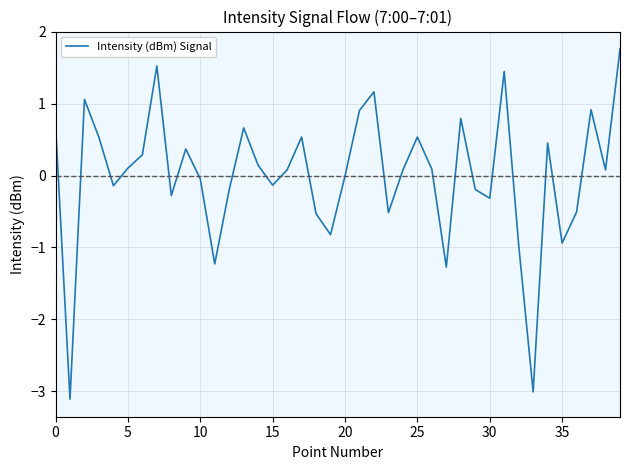

What is the greatest value displayed?

1.8